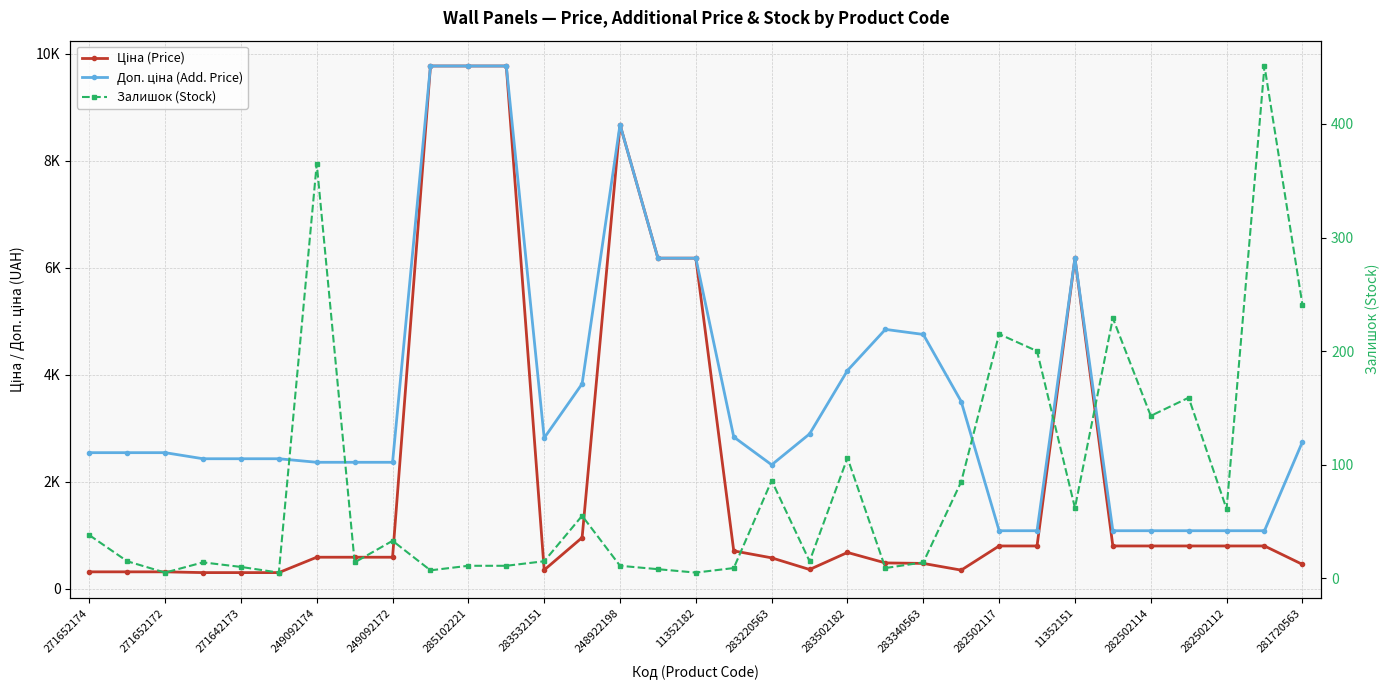

What is the difference between the maximum and minimum values in the Доп. ціна (Add. Price) series?

8688.5